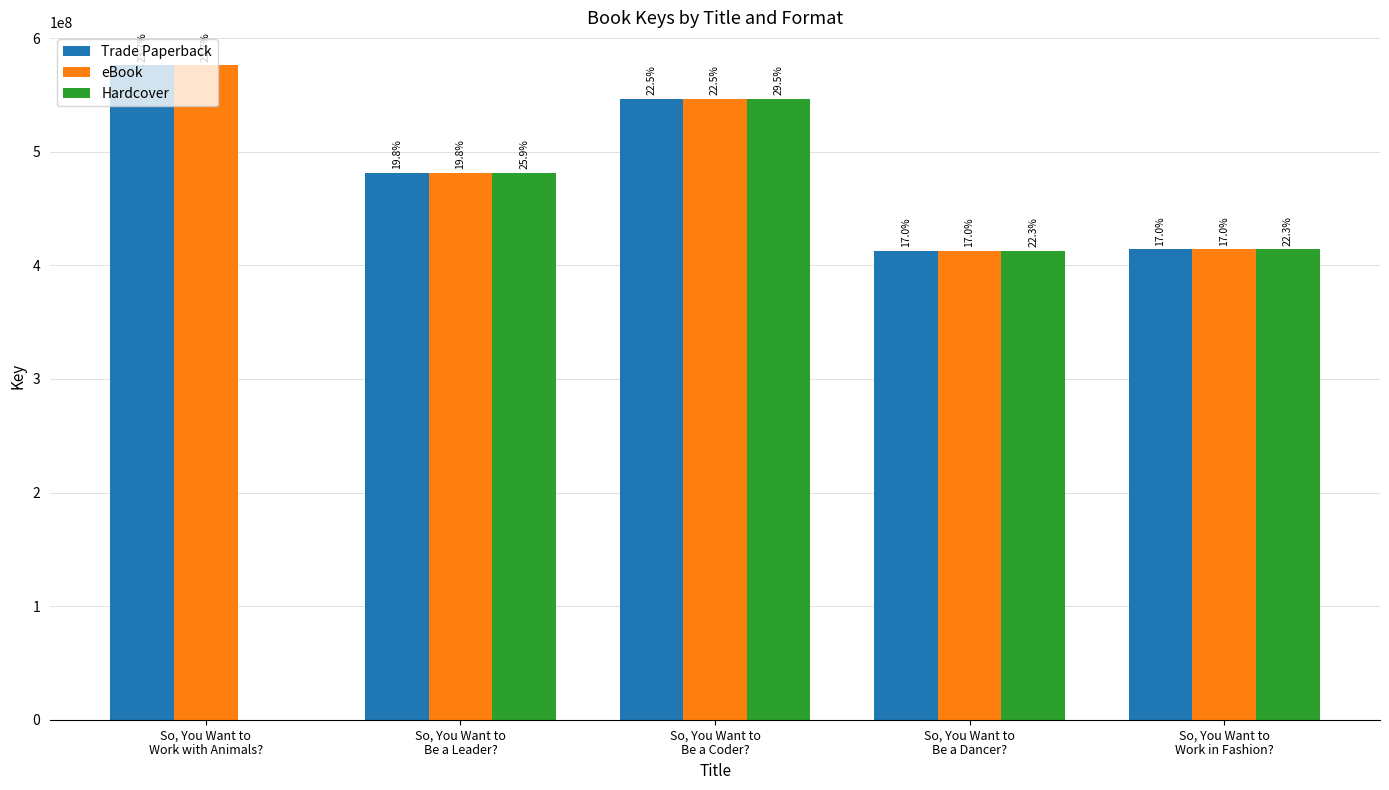

What is the difference between the Trade Paperback values at So, You Want to
Work in Fashion? and So, You Want to
Work with Animals??

161966107